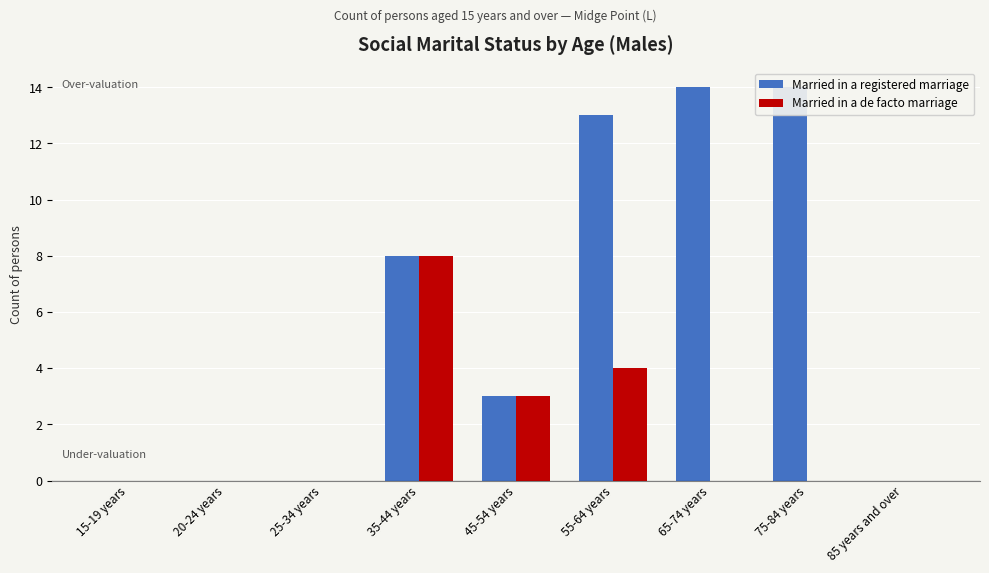

Is it true that Married in a de facto marriage equals 8 at 35-44 years?

True